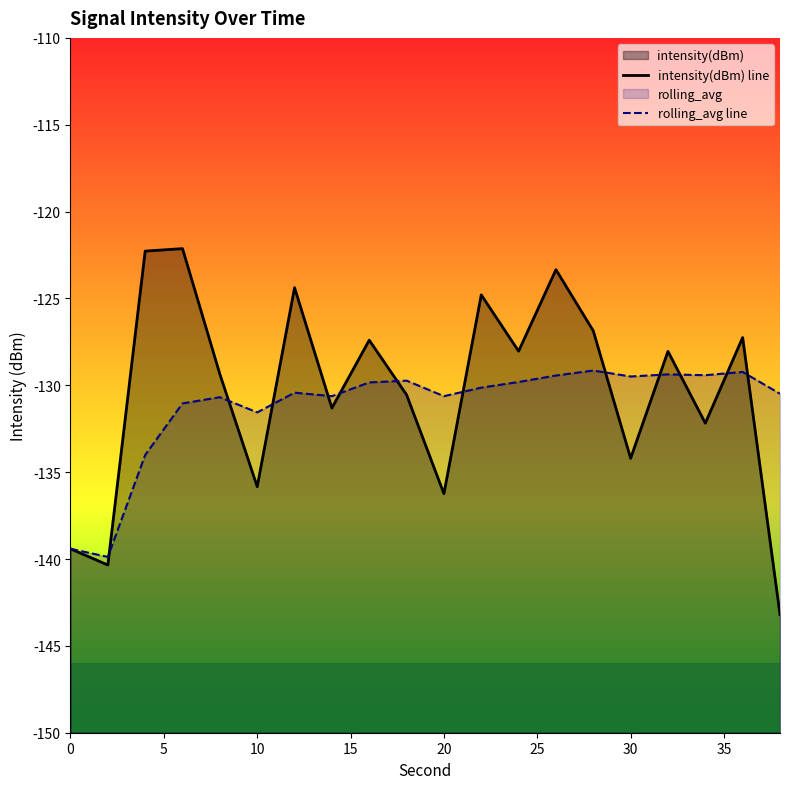

Does the chart display data point markers on the line(s)?

No